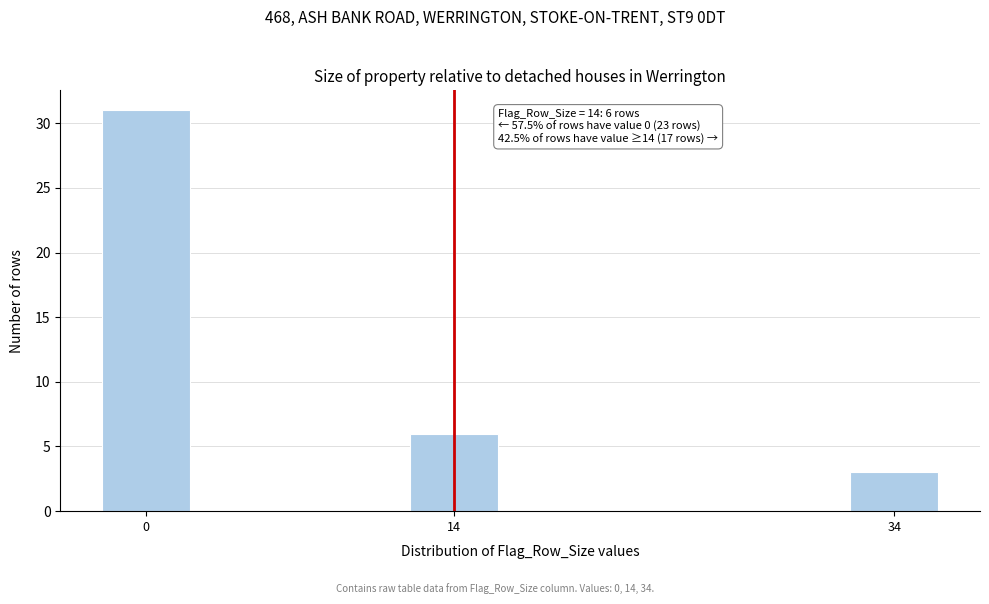

Reading left to right, extract all data points from this chart.

31	6	3